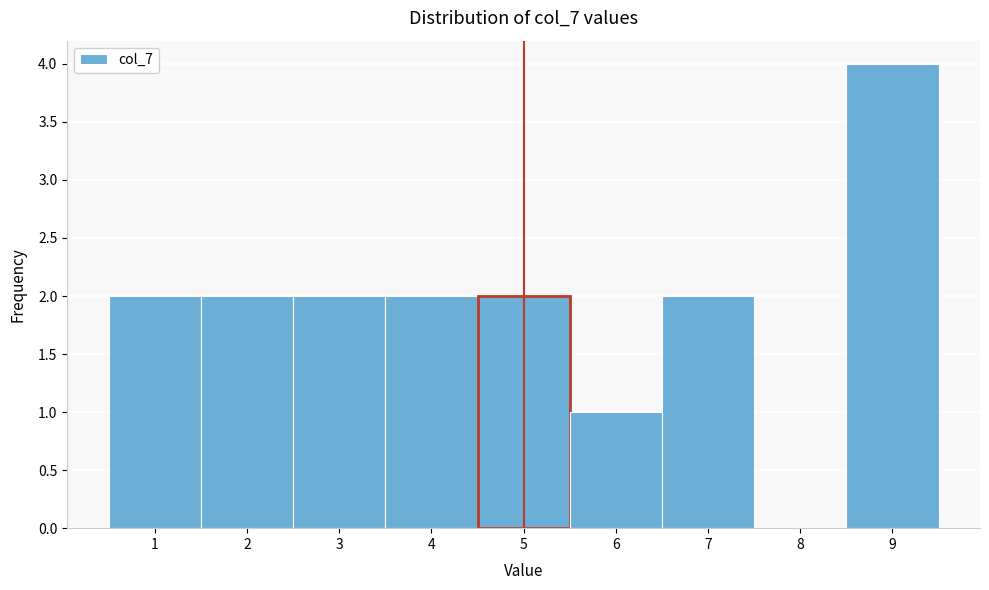

Which range on the x-axis has the tallest bar?

8.5 to 9.5